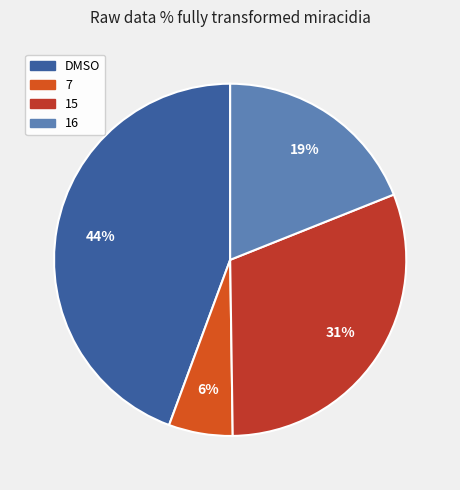

Approximately how many times larger is the value at 7 compared to 16?

0.3